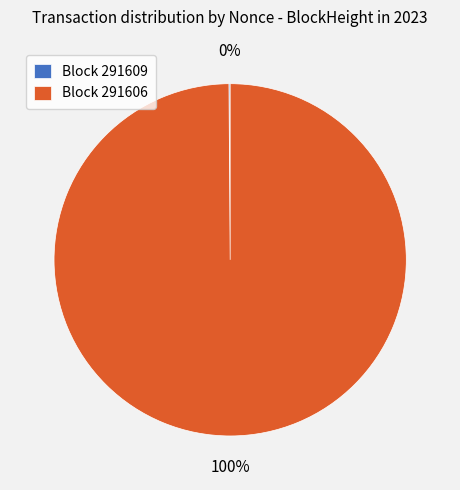

To the nearest percent, what percentage of the pie is Block 291606?

100%